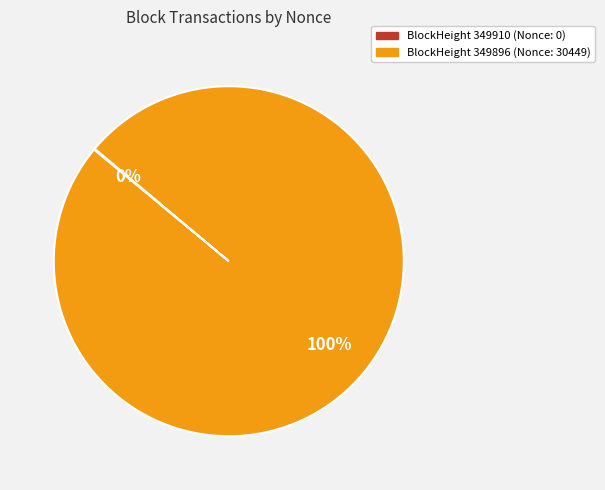

To the nearest percent, what is the average slice percentage?

50%